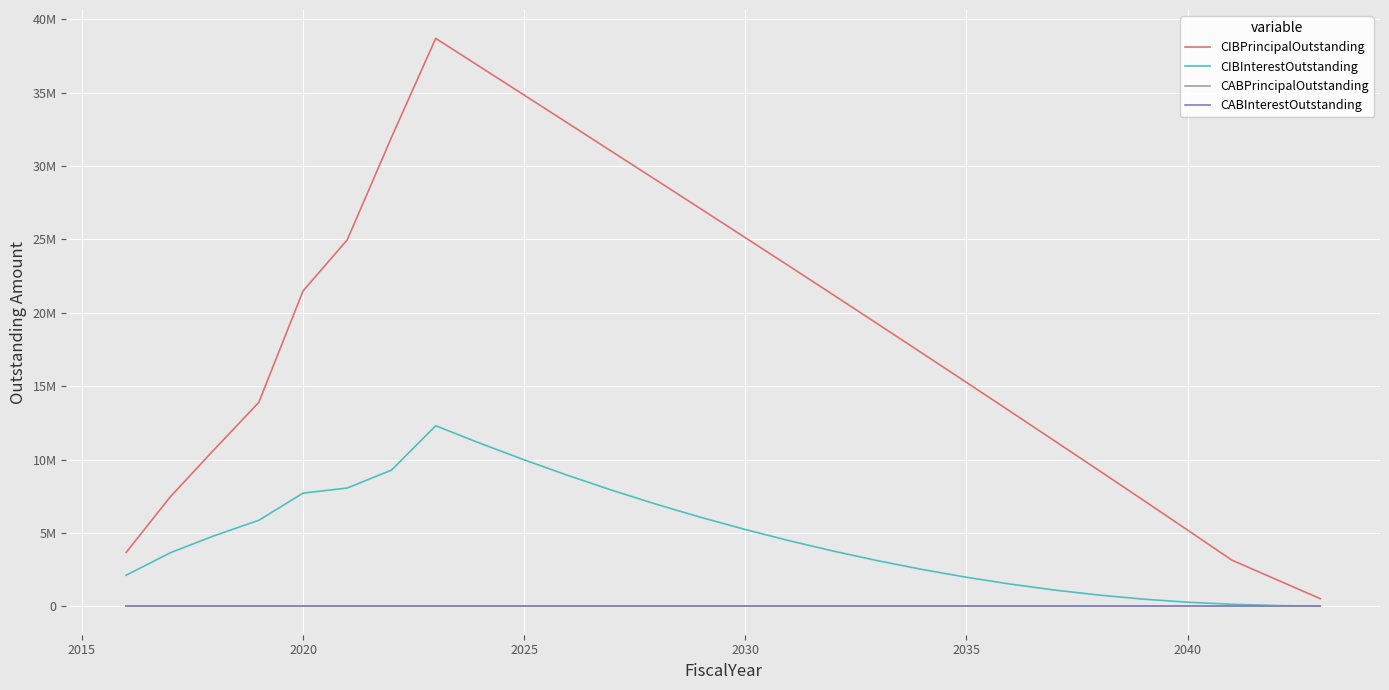

List the series in order of their peak value, lowest first.

CABPrincipalOutstanding, CABInterestOutstanding, CIBInterestOutstanding, CIBPrincipalOutstanding